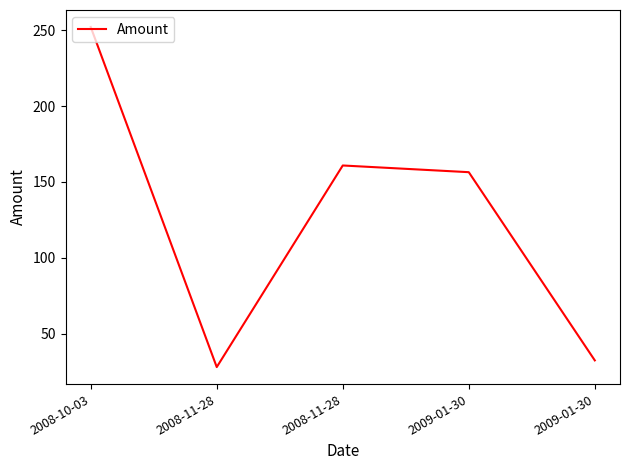

Is this an area chart (filled region under the line)?

No